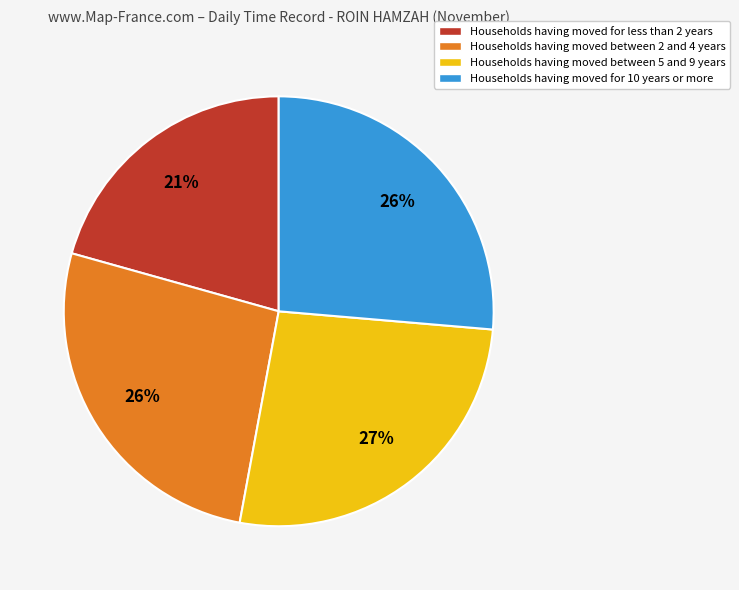

Which category has the smallest portion of the pie?

Households having moved for less than 2 years